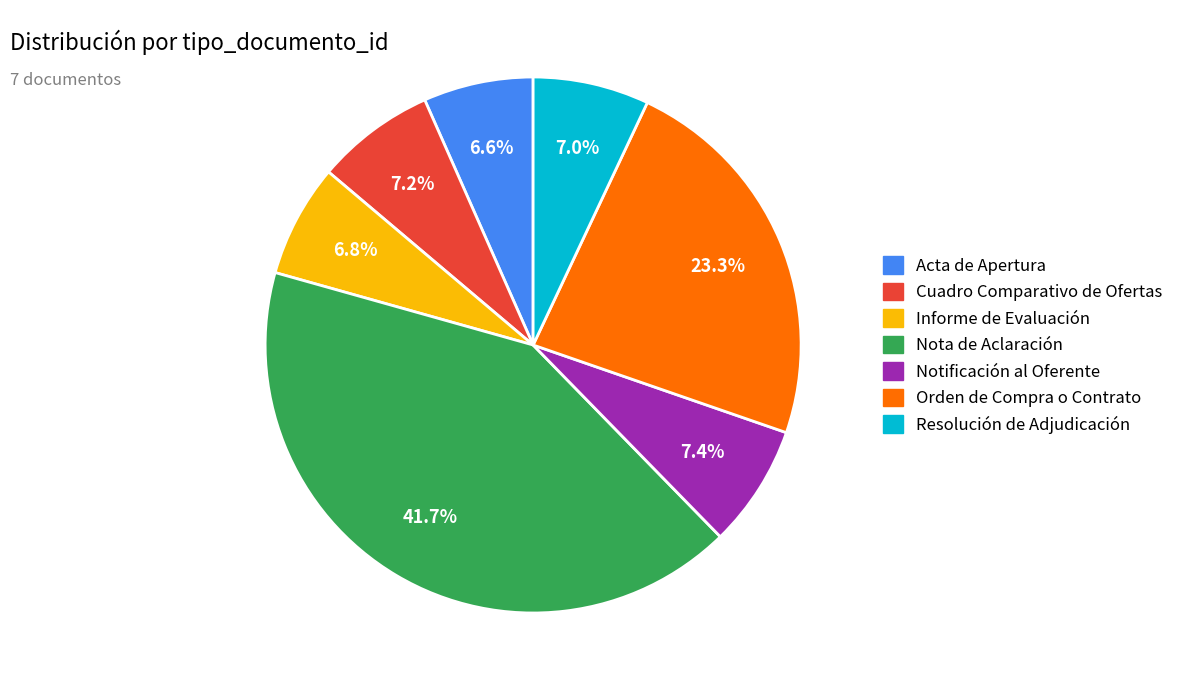

Count the number of slices in the pie.

7